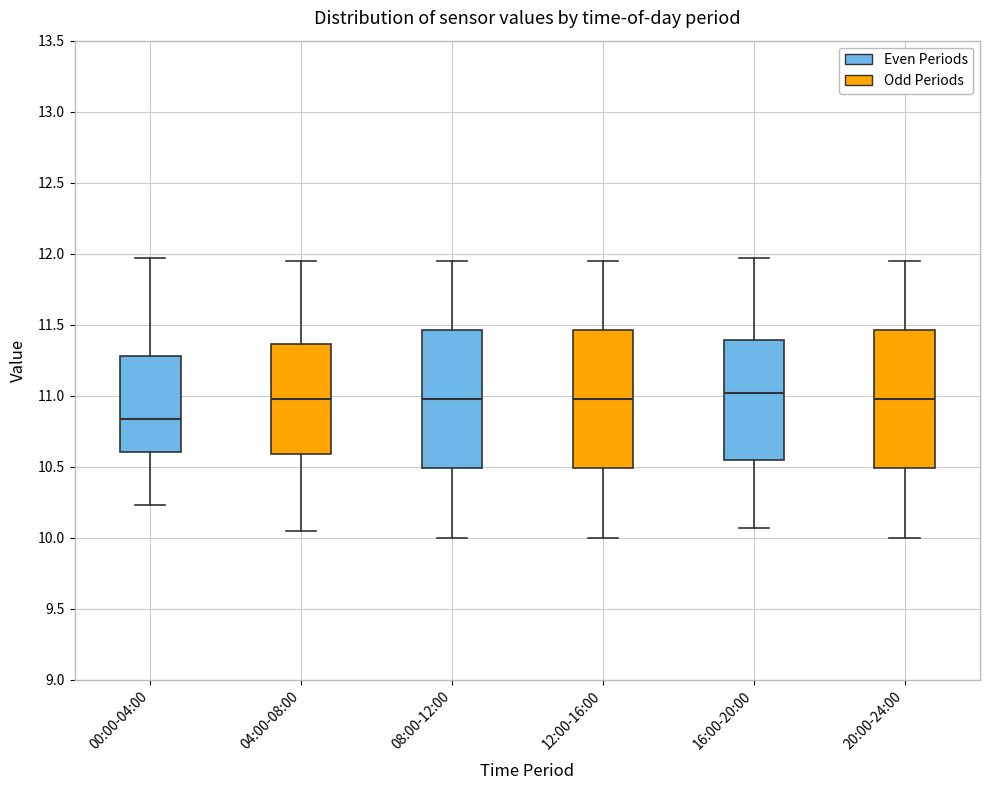

Where is the upper edge of the box for 12:00-16:00 on the y-axis? The values are not printed on the chart, so give them approximately, as read against the axis.

11.45